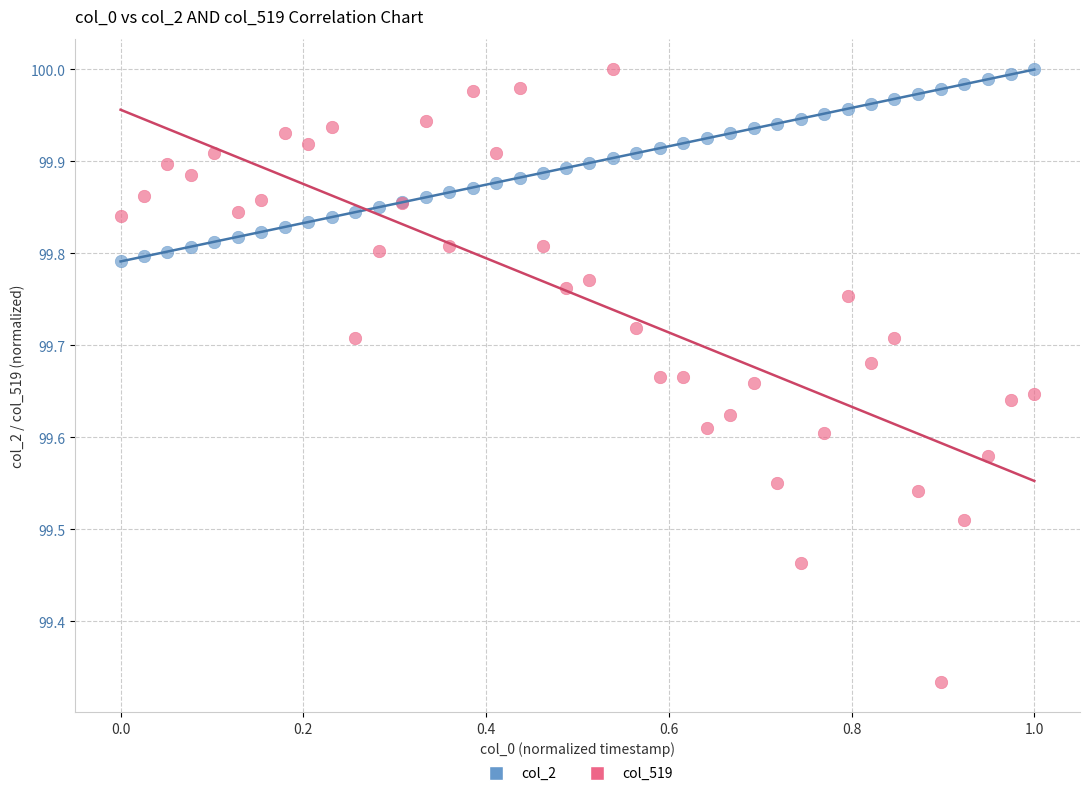

Which series contains the lowest Y value?

col_519